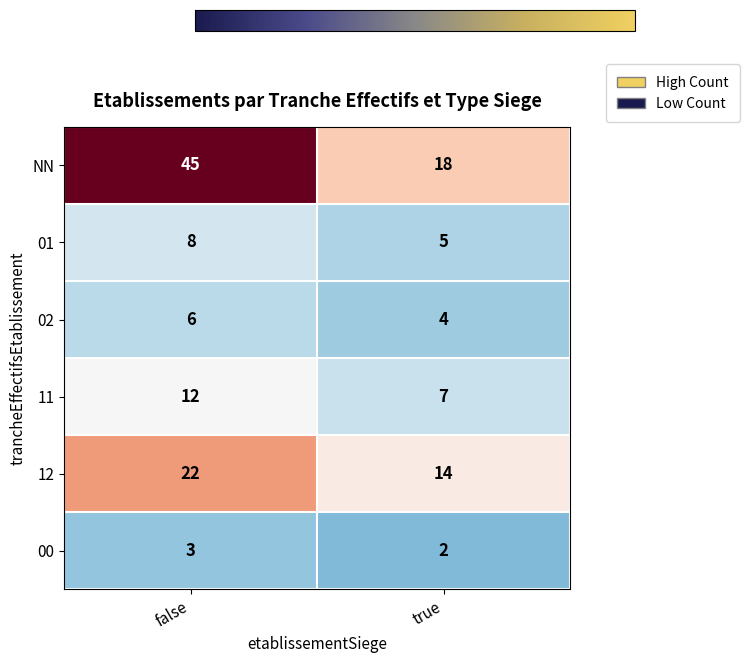

What is the sum of all 12 values?

36